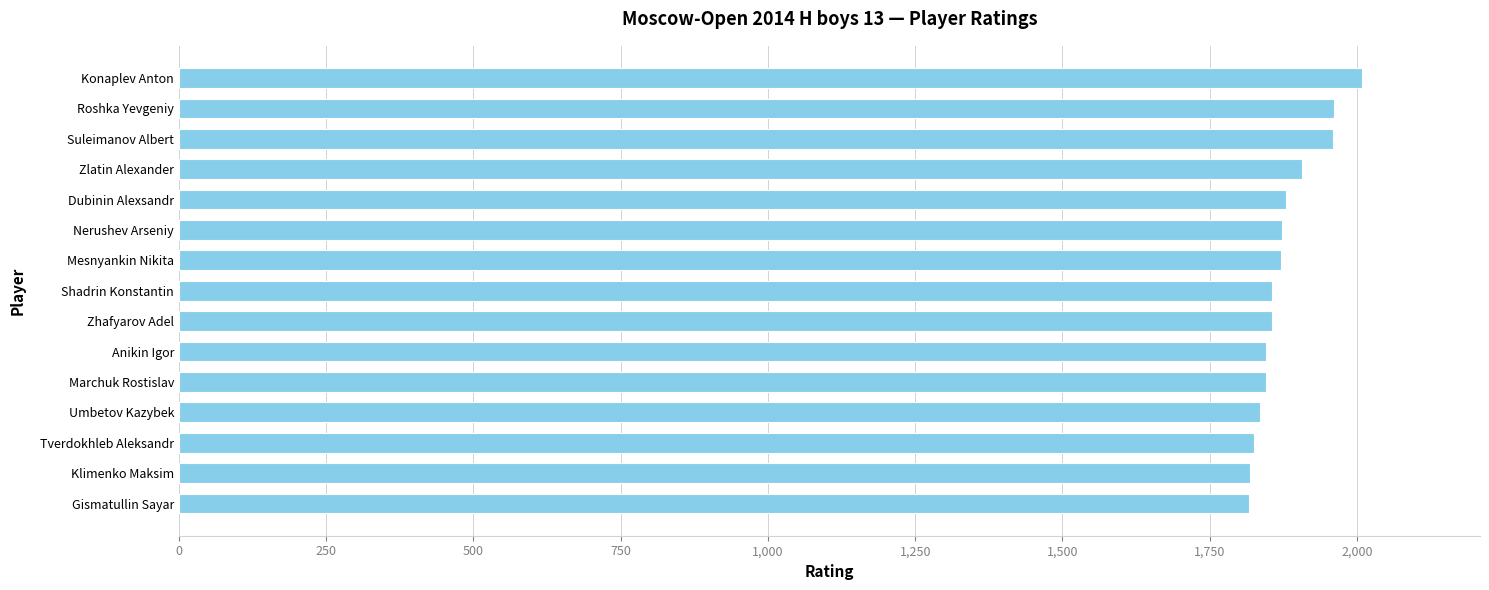

Which has a higher value, Nerushev Arseniy or Roshka Yevgeniy?

Roshka Yevgeniy